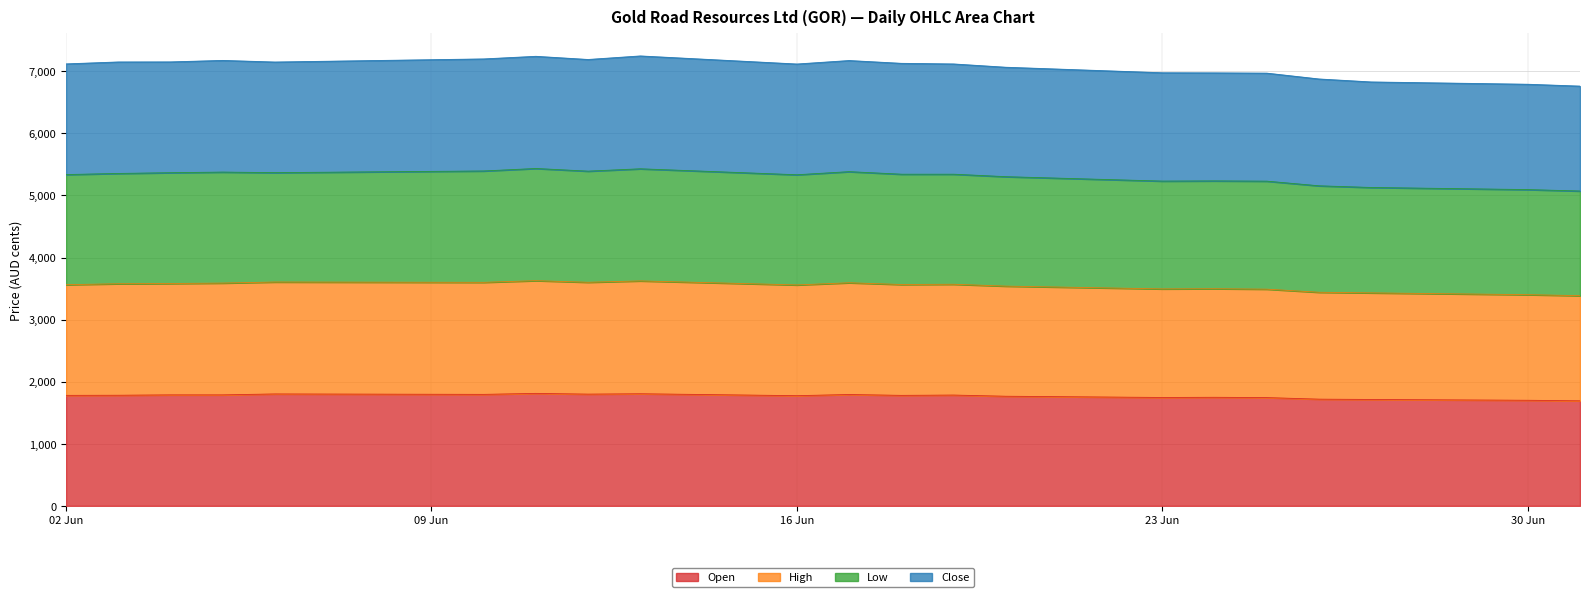

Rank the series by their maximum value, from highest to lowest.

Low, Close, High, Open